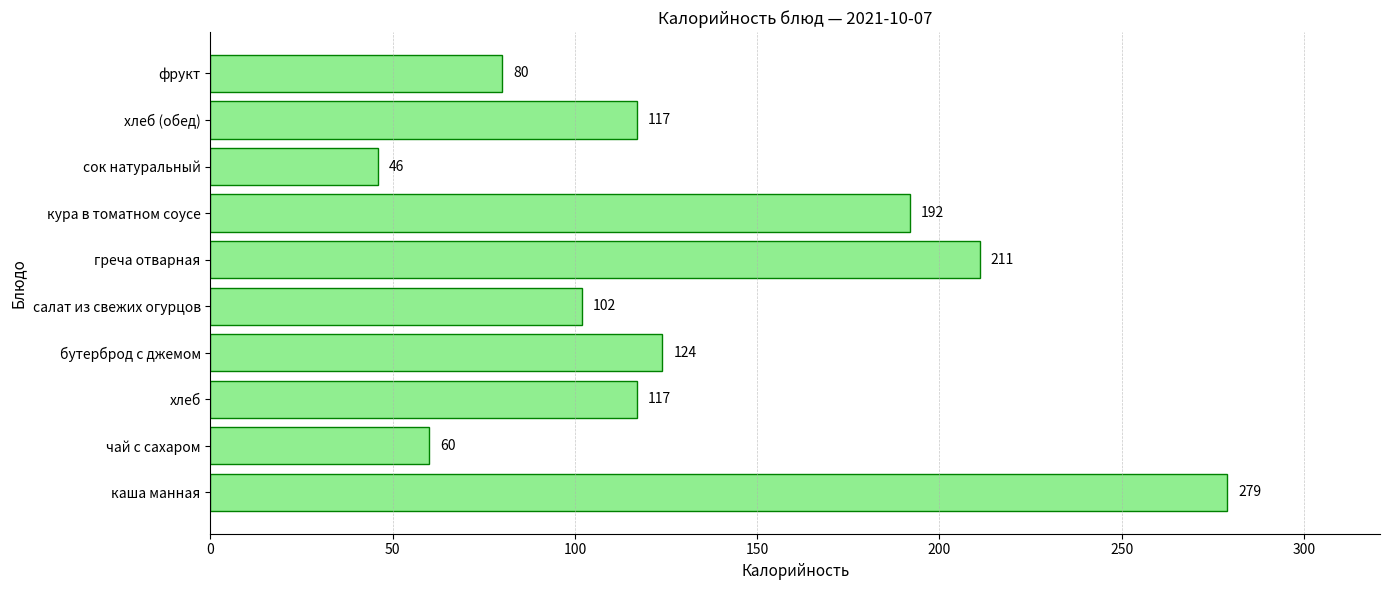

At which label is the value closest to 162?

кура в томатном соусе